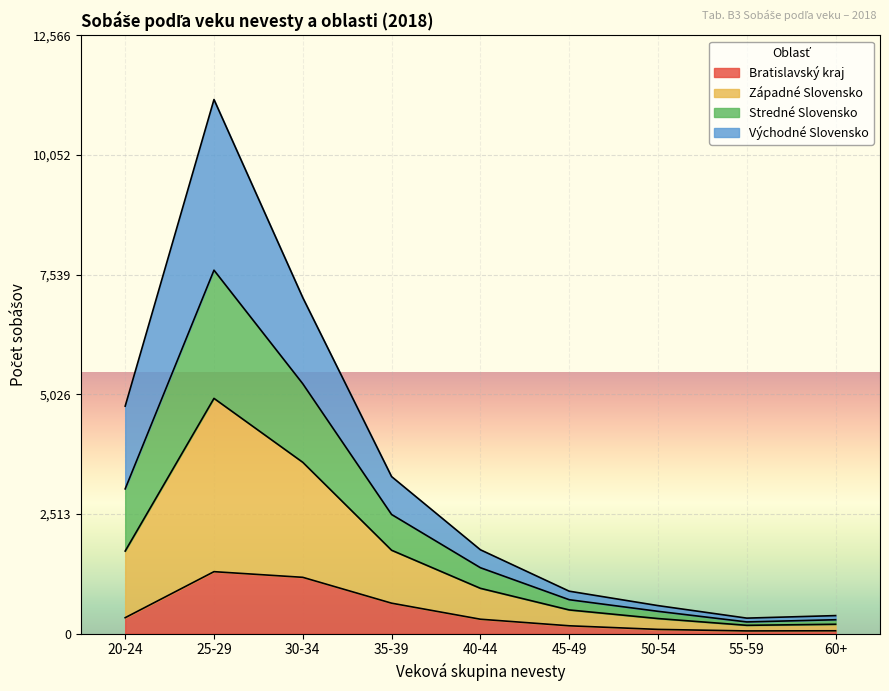

How many values in the Východné Slovensko series are below 424?

6